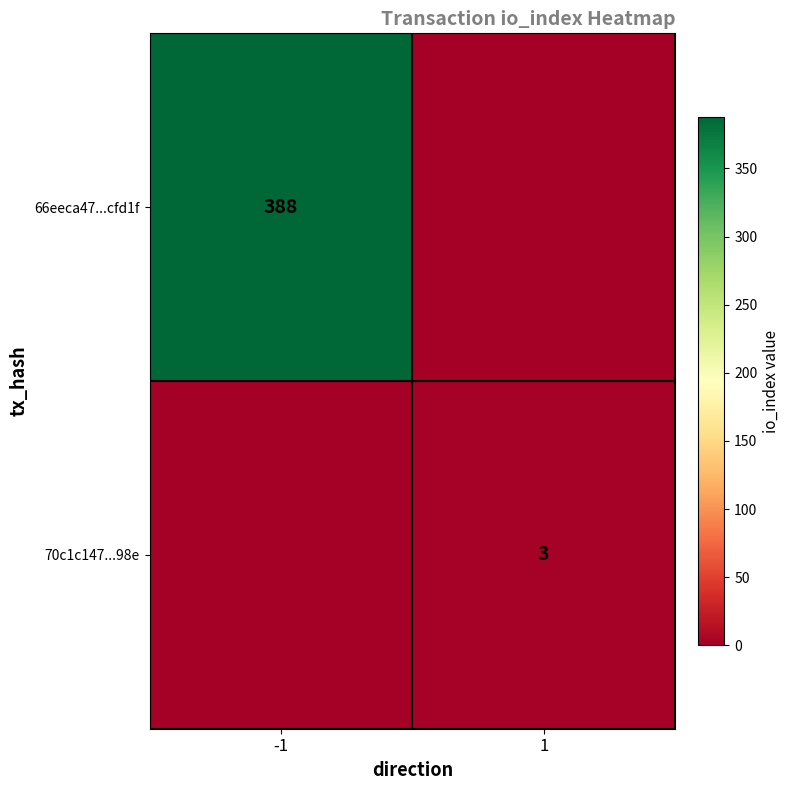

The value of 70c1c147...98e at 1 is 3. True or false?

True